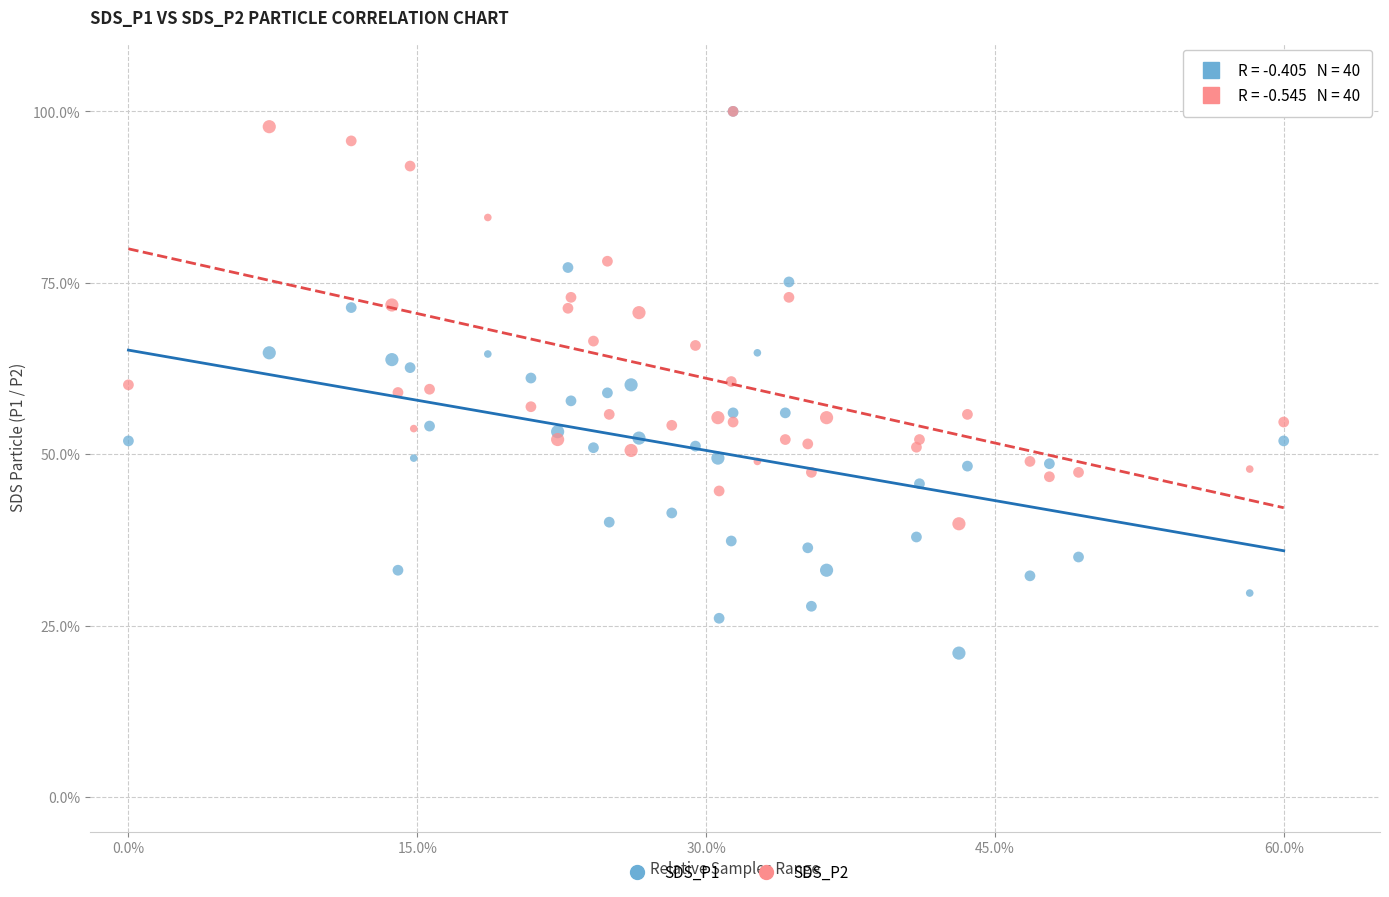

What are all the series names shown in the legend?

SDS_P1, SDS_P2